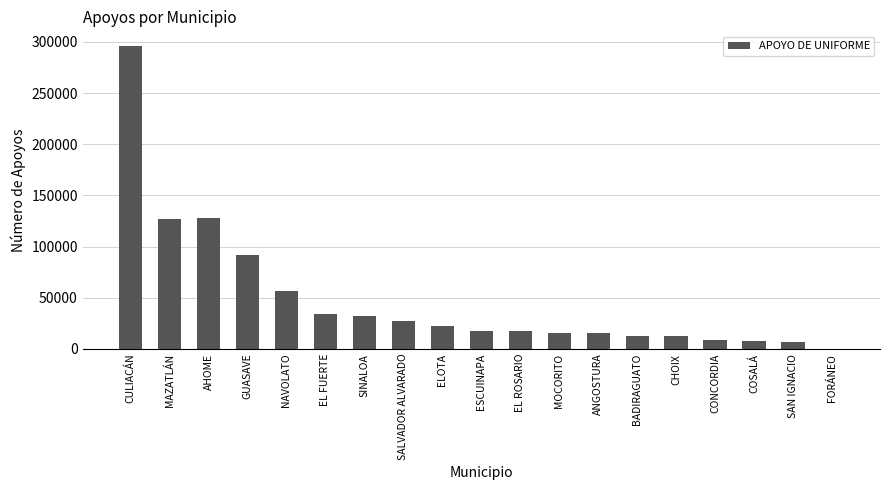

Which has a higher value, ANGOSTURA or MAZATLÁN?

MAZATLÁN